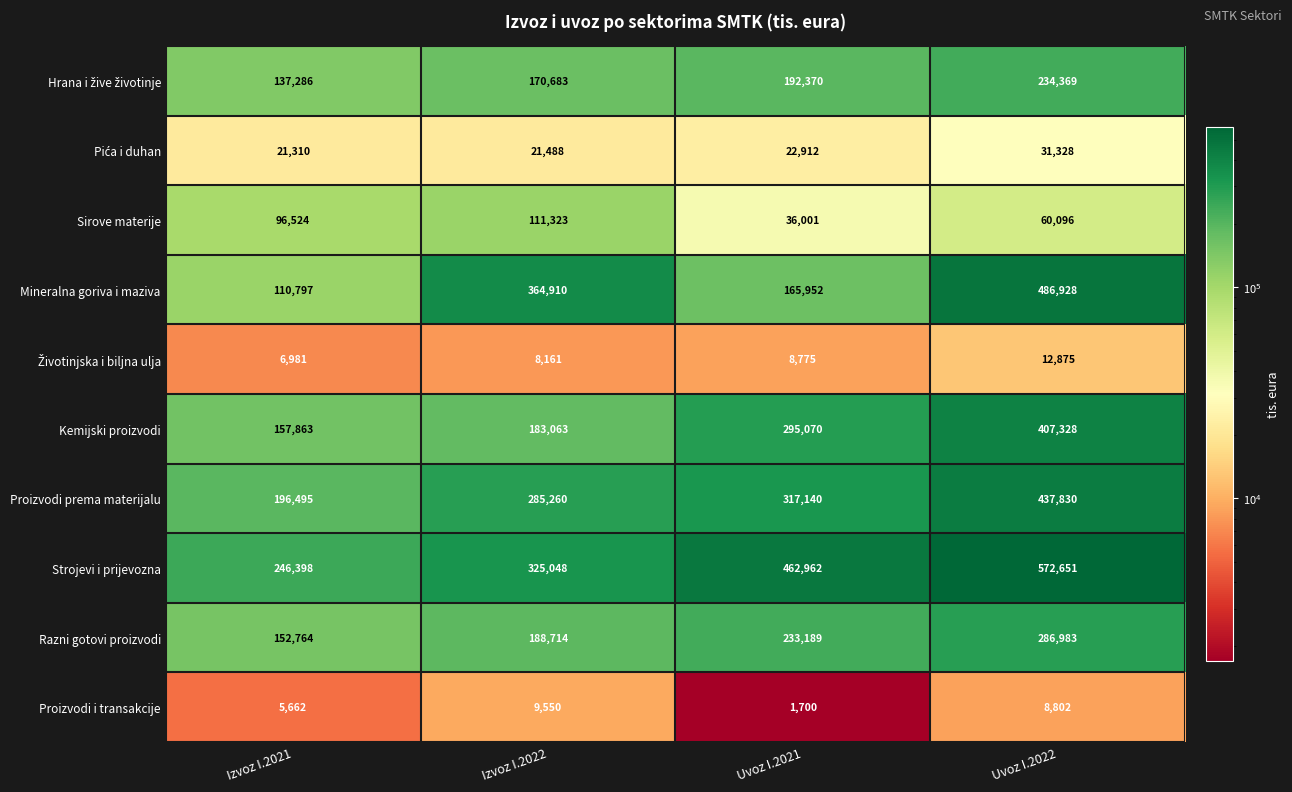

Which series has the largest total across all categories?

Strojevi i prijevozna